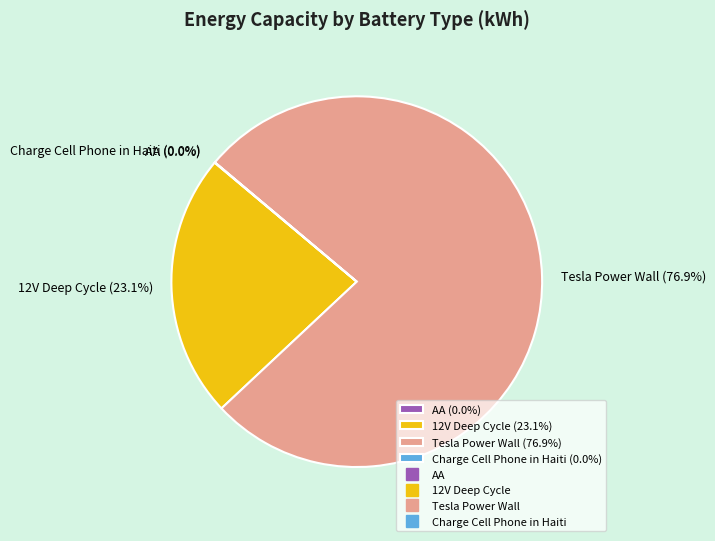

What percentage do Tesla Power Wall (76.9%) and 12V Deep Cycle (23.1%) together represent?

100.0%